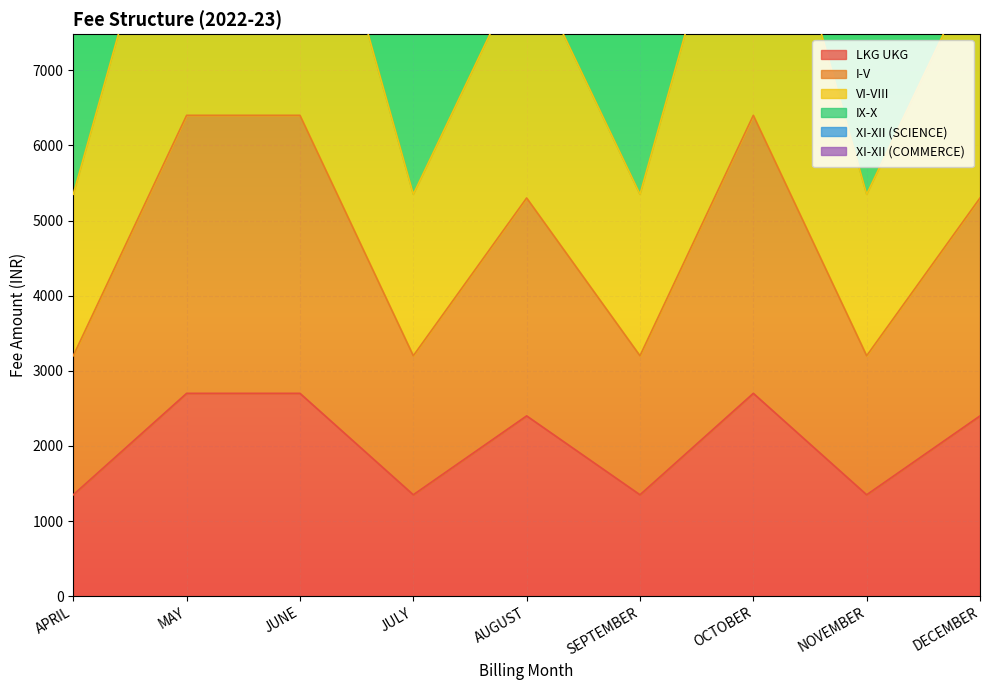

How many interior local valleys does the XI-XII (COMMERCE) series have?

3